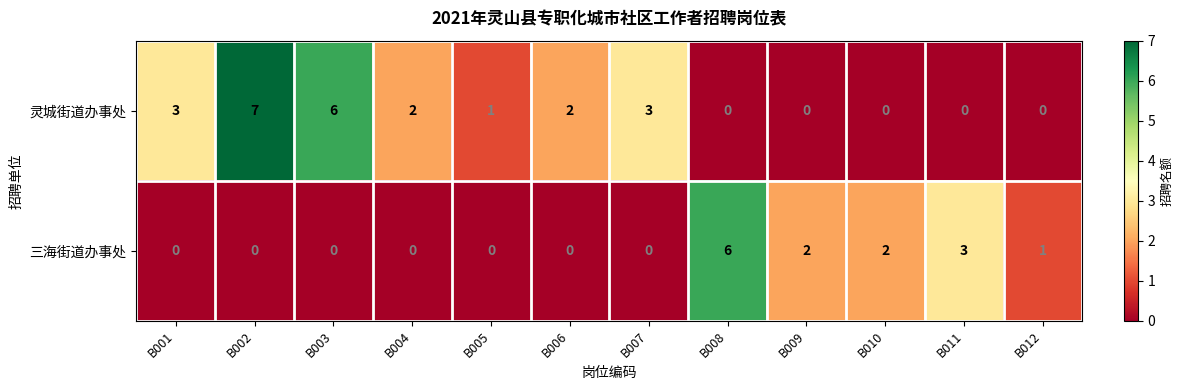

Reading right to left, list all the values displayed in this chart.

灵城街道办事处: B012=0	B011=0	B010=0	B009=0	B008=0	B007=3	B006=2	B005=1	B004=2	B003=6	B002=7	B001=3
三海街道办事处: B012=1	B011=3	B010=2	B009=2	B008=6	B007=0	B006=0	B005=0	B004=0	B003=0	B002=0	B001=0